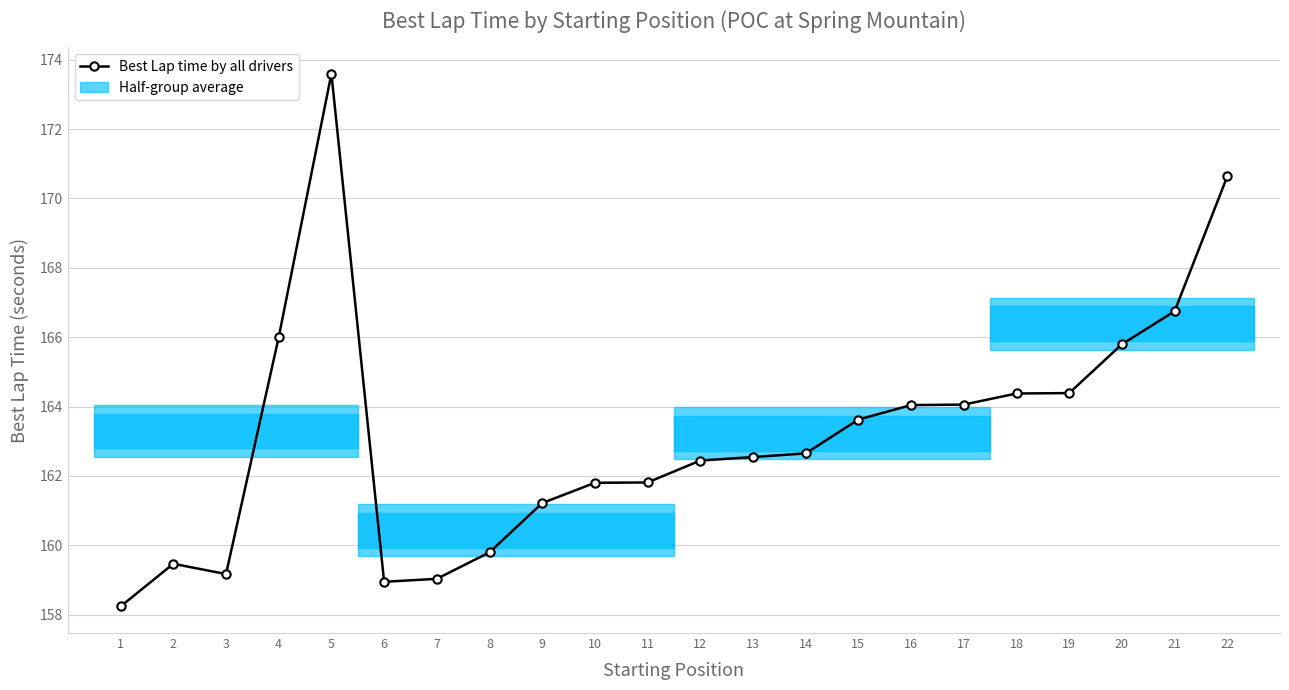

What is the smallest value displayed?

158.2